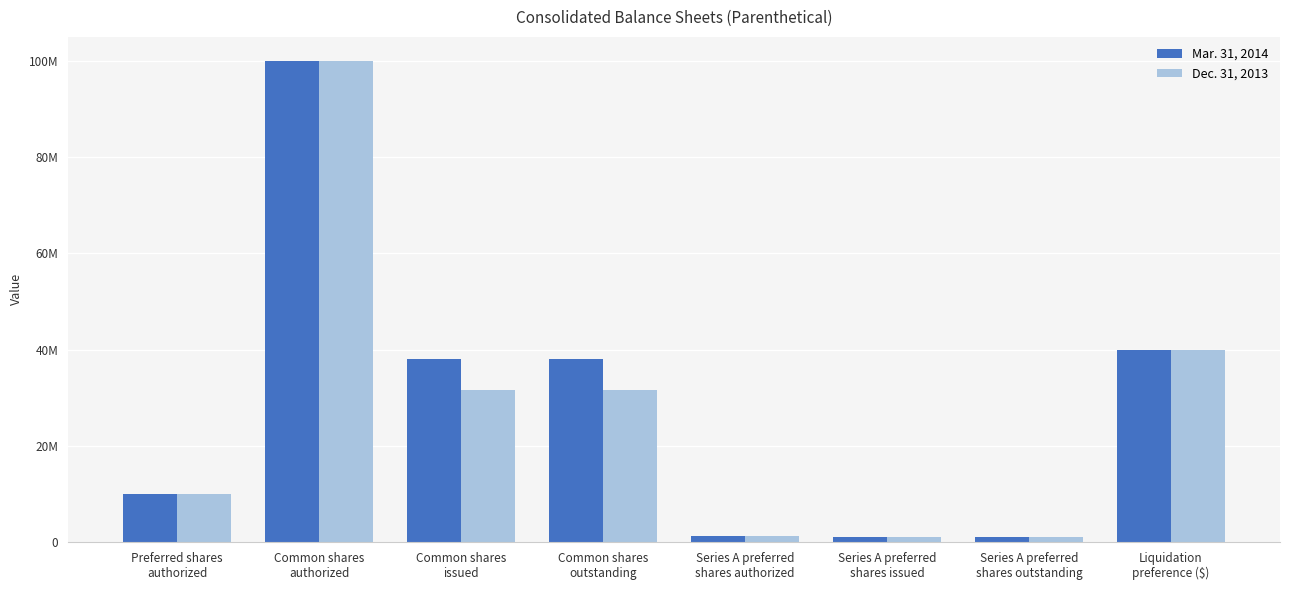

At Series A preferred
shares authorized, list the series in order from largest to smallest.

Mar. 31, 2014, Dec. 31, 2013